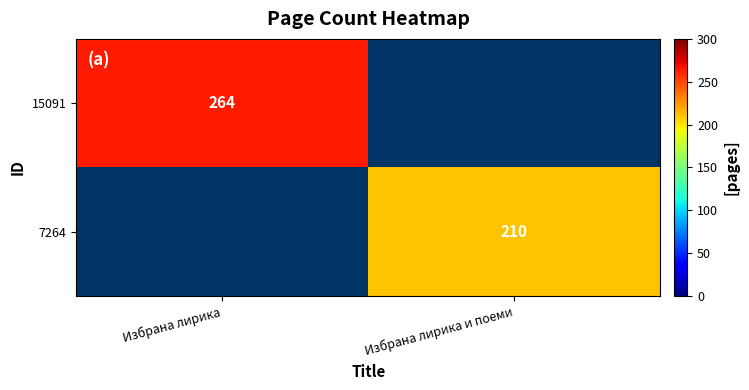

The 7264 series shows 210 at Избрана лирика и поеми. True or false?

True